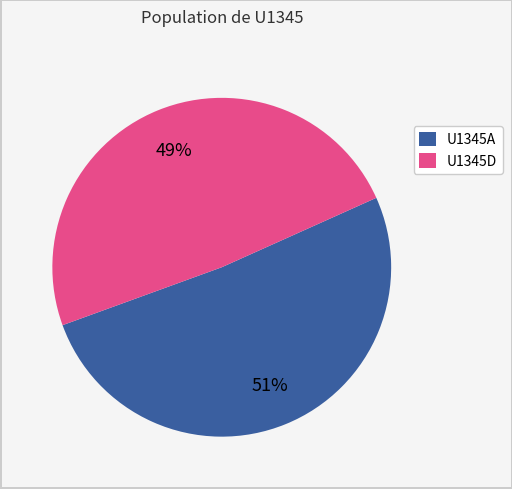

Count the number of slices in the pie.

2